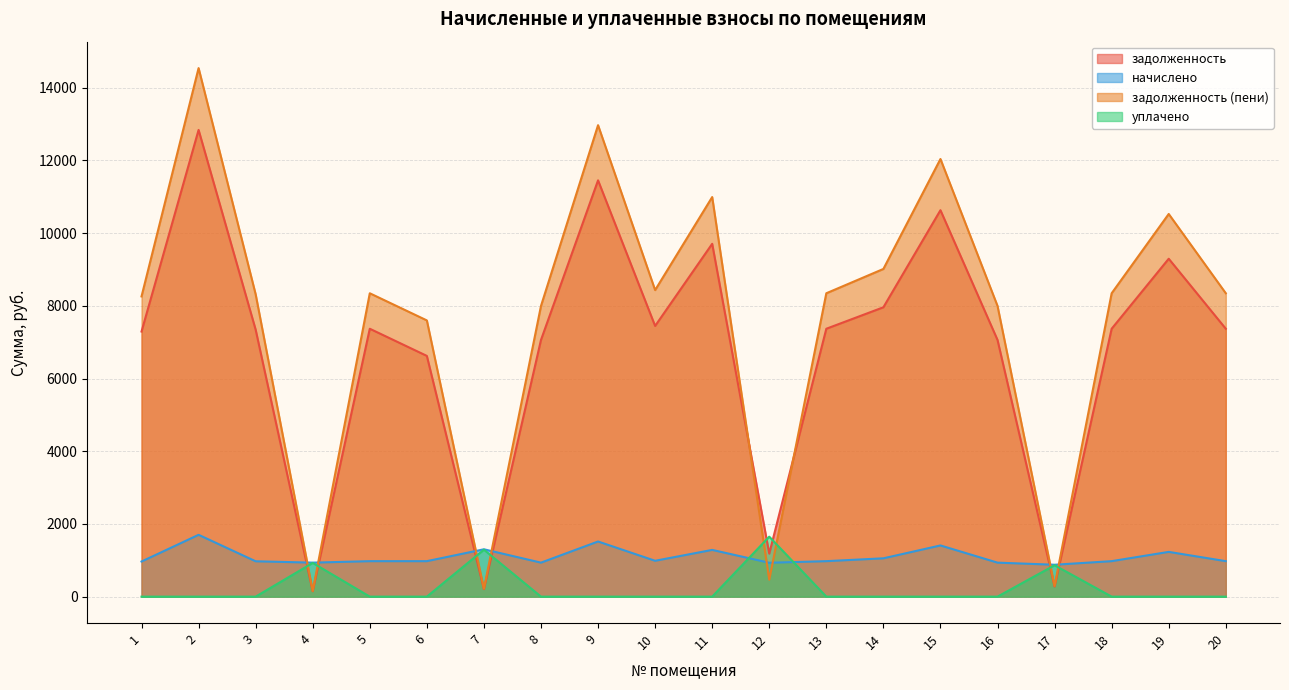

What is the total value across all series at 19?

21055.3